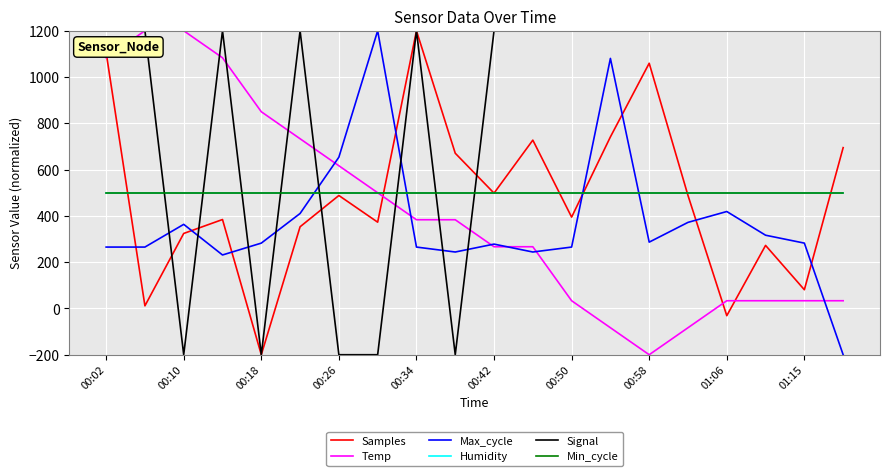

Does the chart have visible grid lines?

Yes